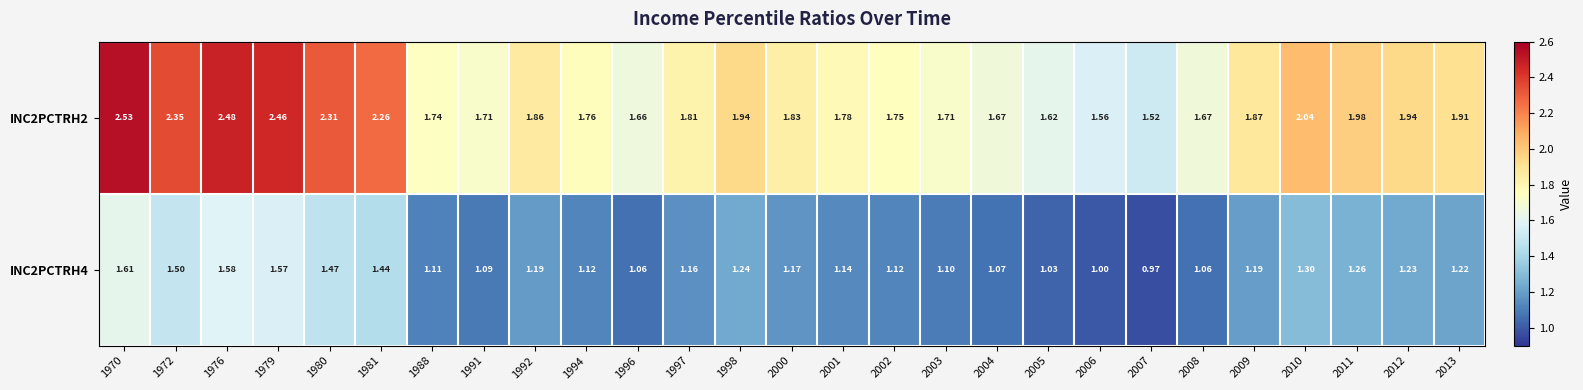

Is the value of INC2PCTRH4 at 1992 greater than the value of INC2PCTRH2 at 2005?

No